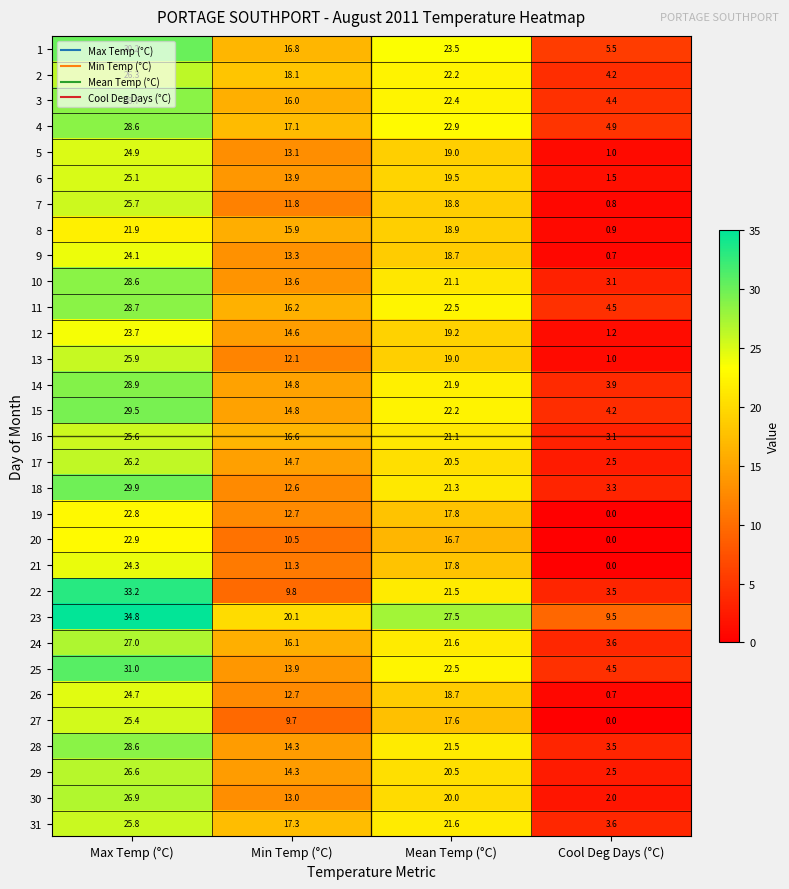

True or false: 11 has a value of 22.5 at Mean Temp (°C).

True